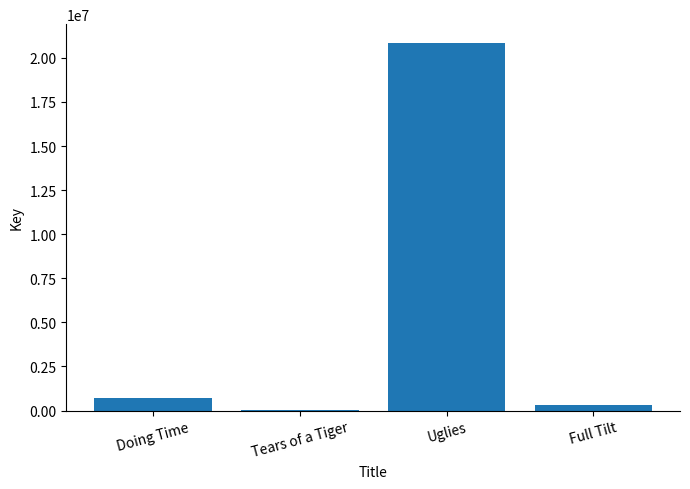

What is the sum of all values?

21914269